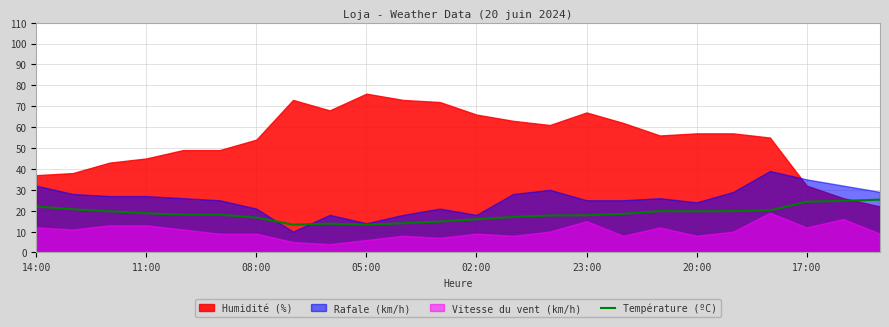

True or false: Température (ºC) has a value of 6.6 at 11:00.

False